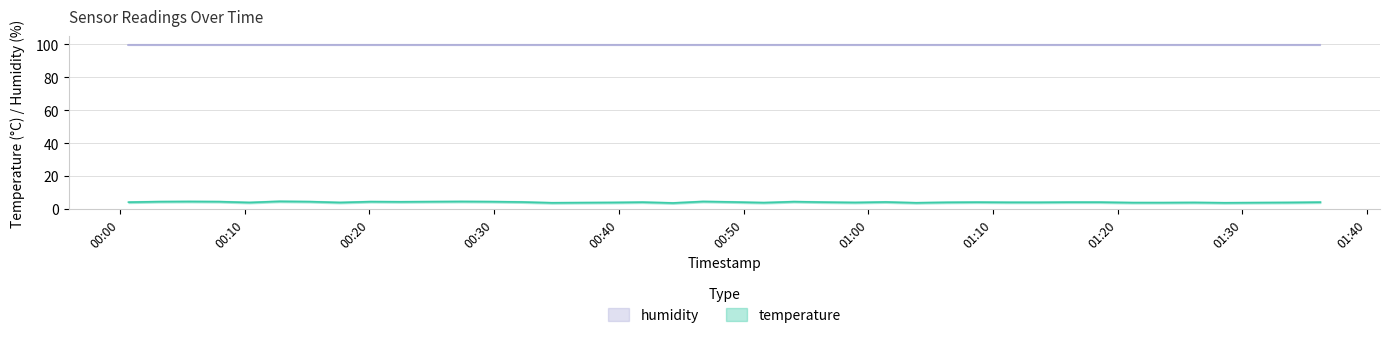

What is the sum of all values?

171.6